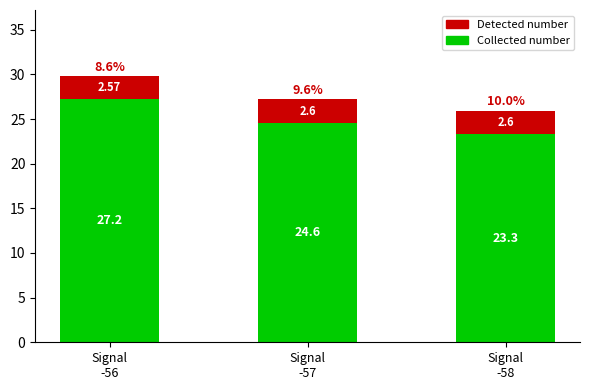

What is the average value of the Collected number series?

25.0